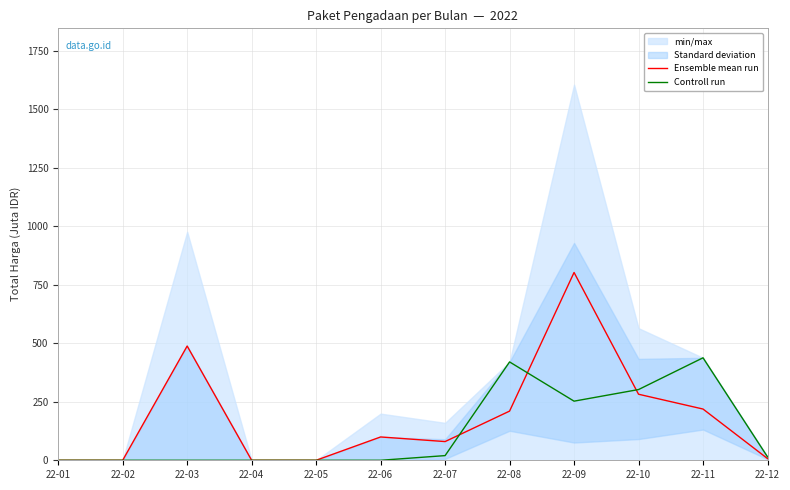

List the series in order of their peak value, highest first.

Ensemble mean run, Controll run